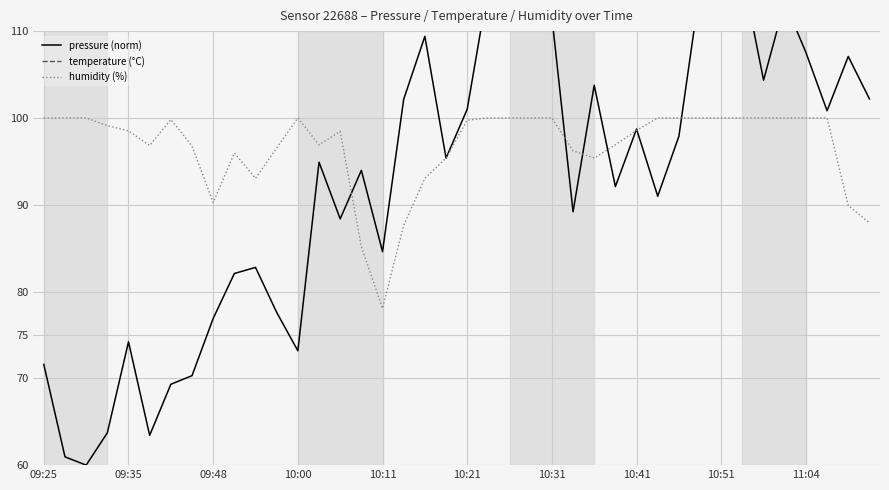

True or false: temperature (°C) and humidity (%) intersect in this chart.

False